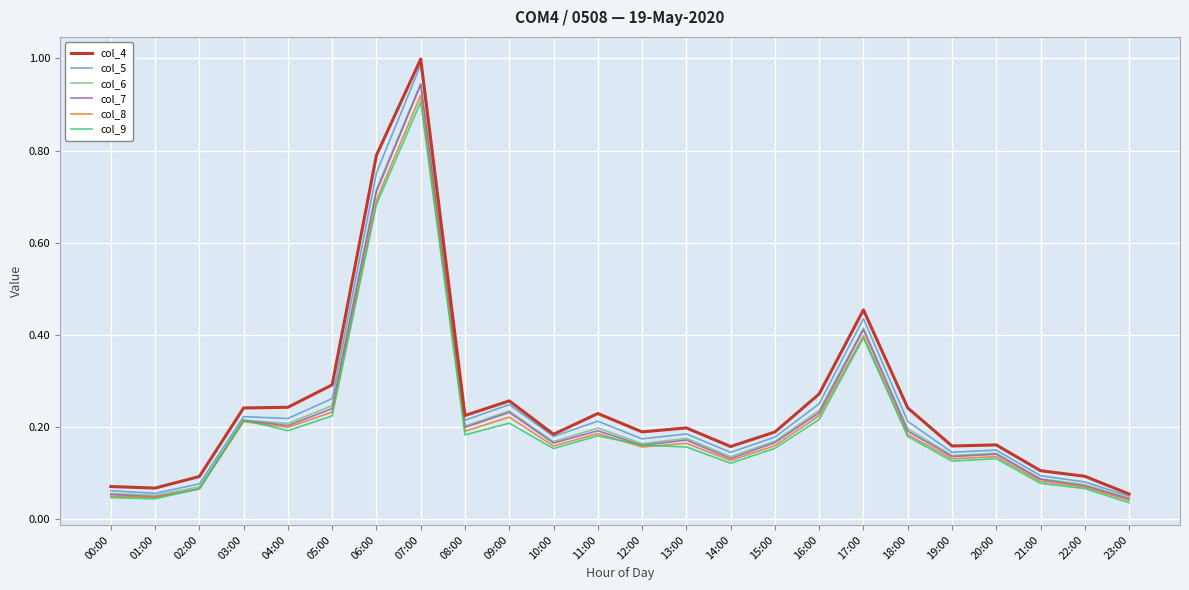

Which label corresponds to the smallest value in the chart?

23:00